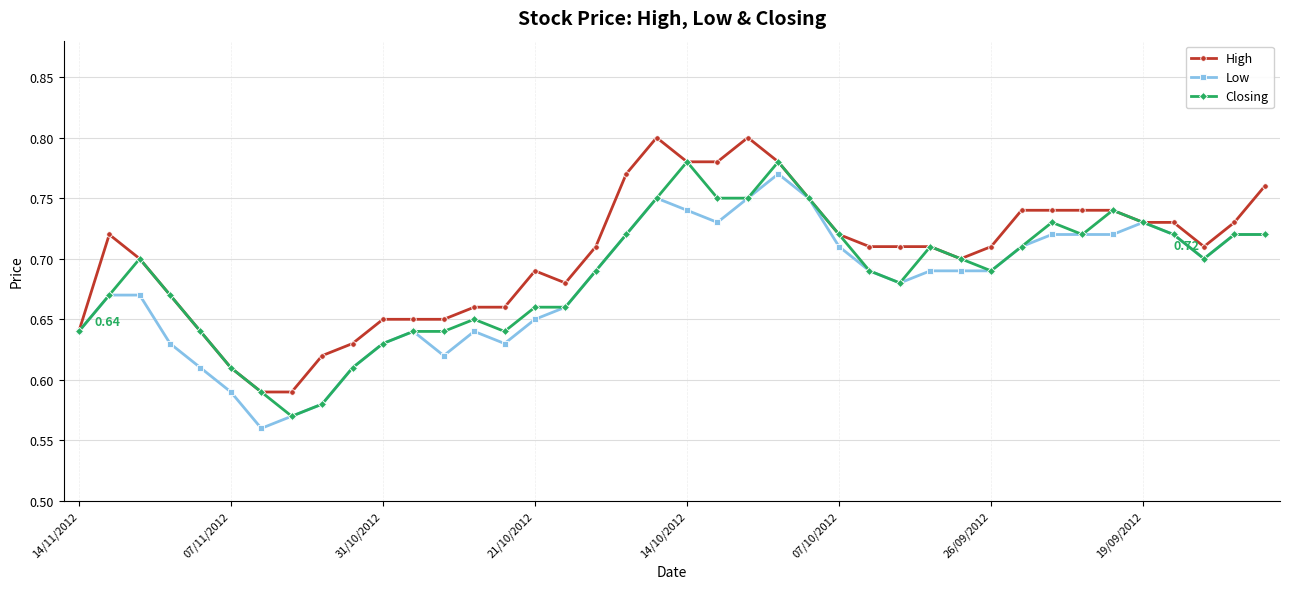

True or false: Closing has more than 2 points higher than both neighbors.

True